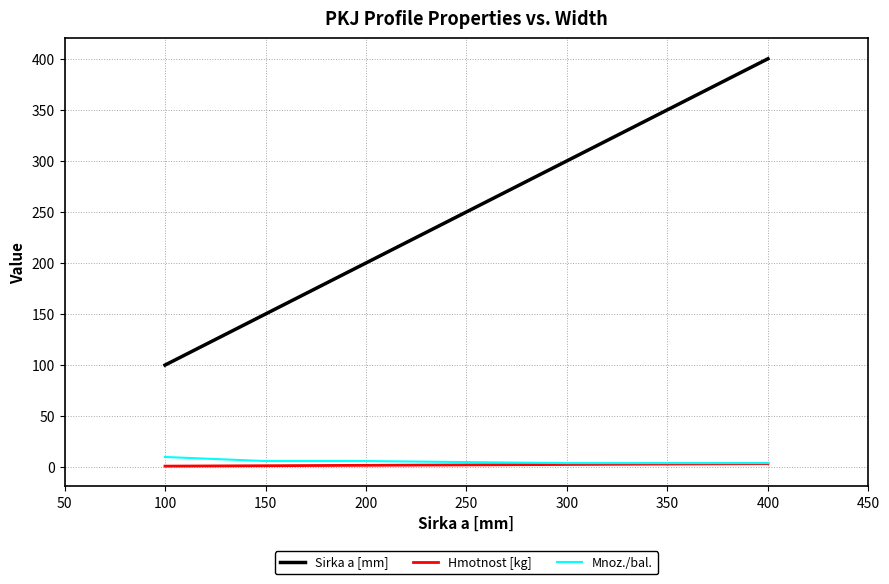

What is the lowest value of the Sirka a [mm] series?

100.0